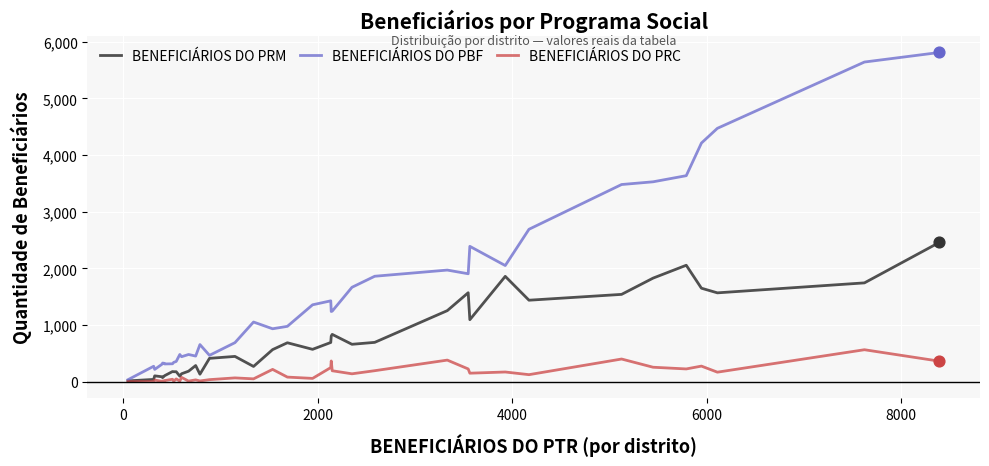

Which series has the widest spread of values?

BENEFICIÁRIOS DO PBF